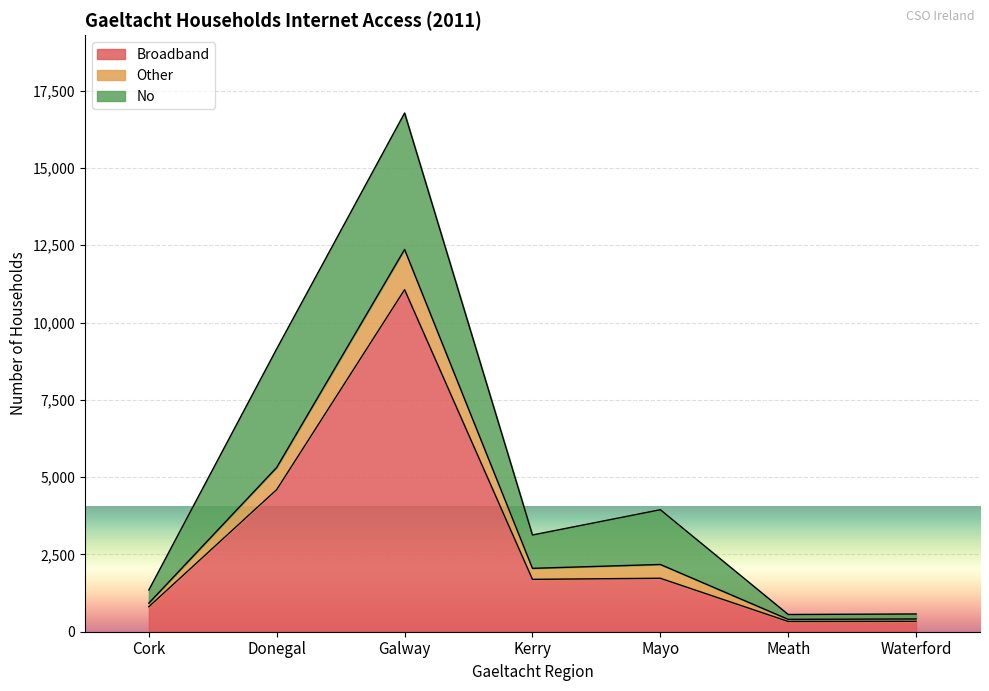

True or false: Broadband has a value of 2733 at Kerry.

False